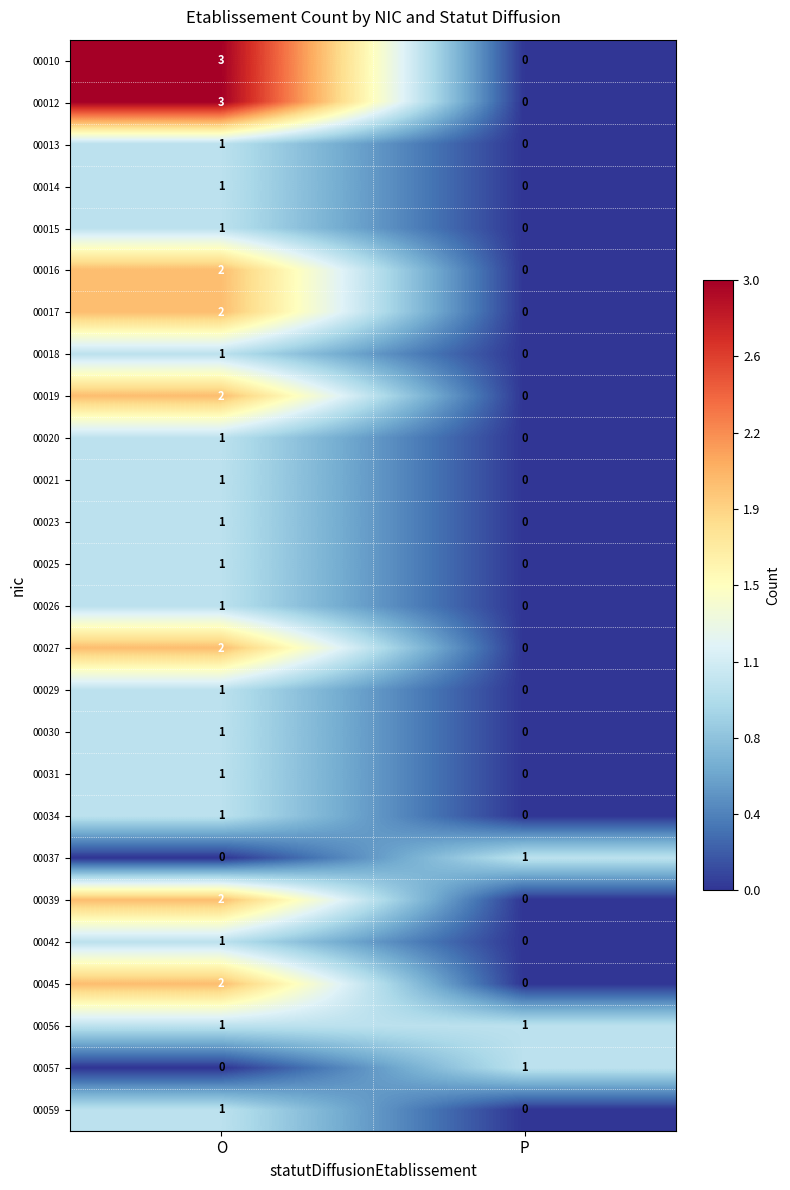

True or false: 00014 has a value of 1 at O.

True